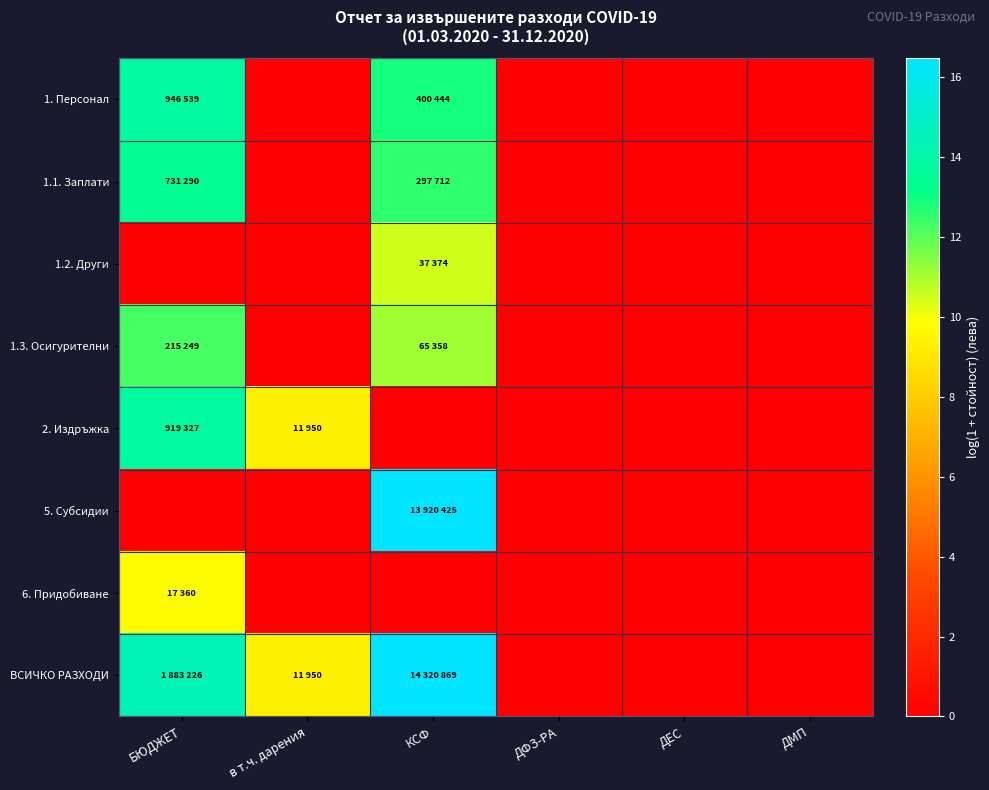

Count the number of categories in the chart.

6